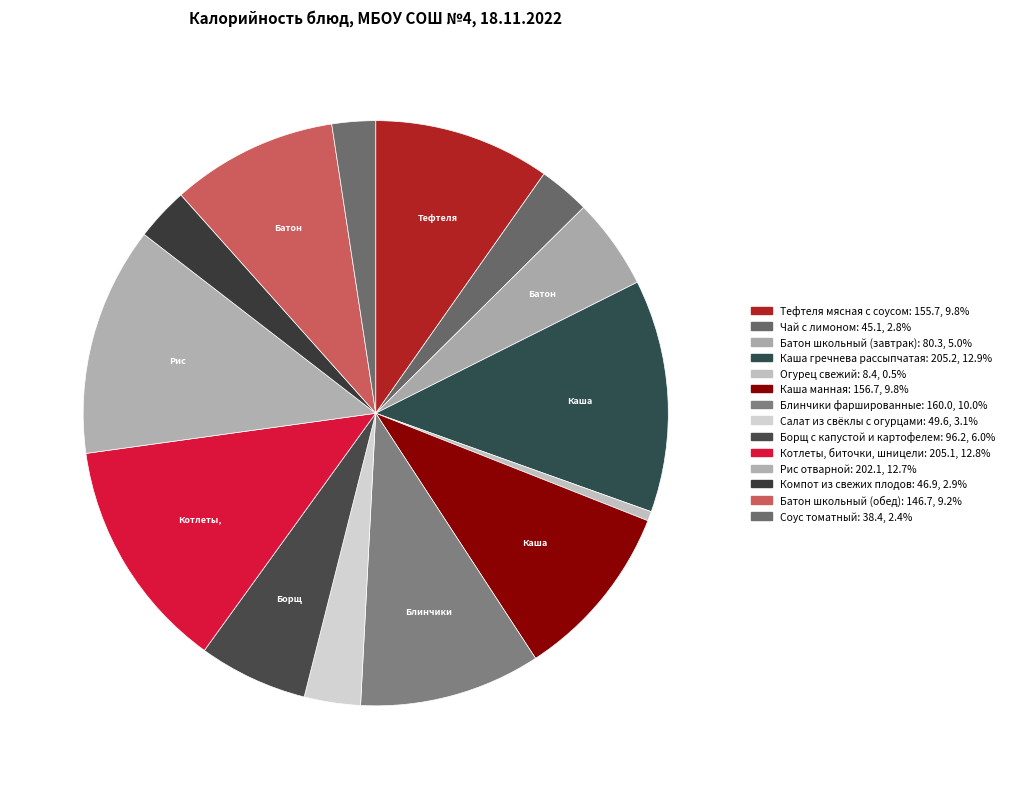

Count the number of slices in the pie.

14